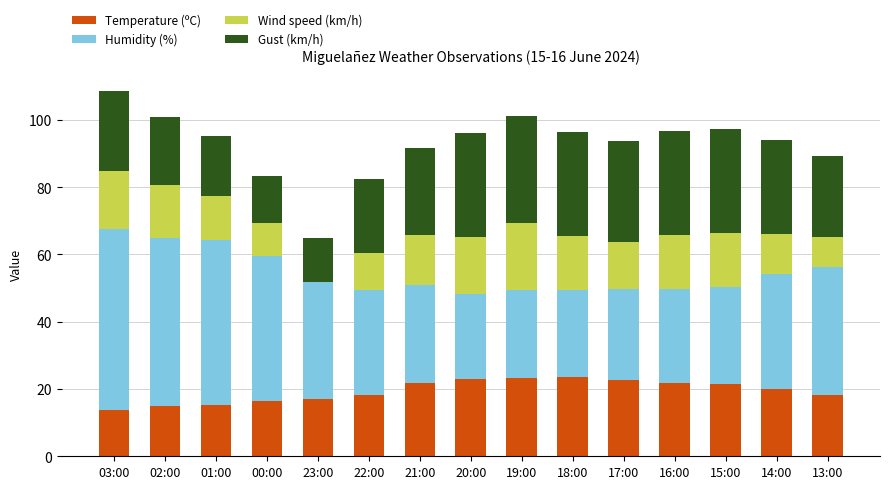

The value of Temperature (ºC) at 17:00 is 8.5. True or false?

False